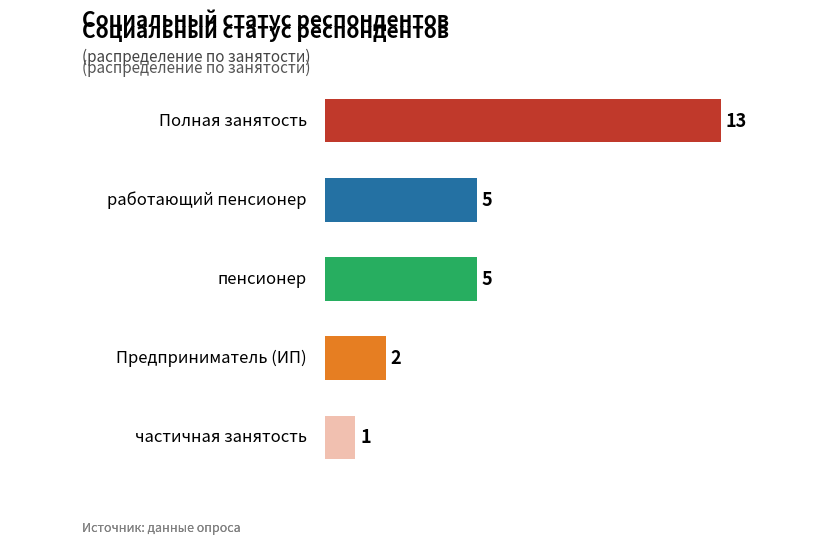

What is the greatest value displayed?

13